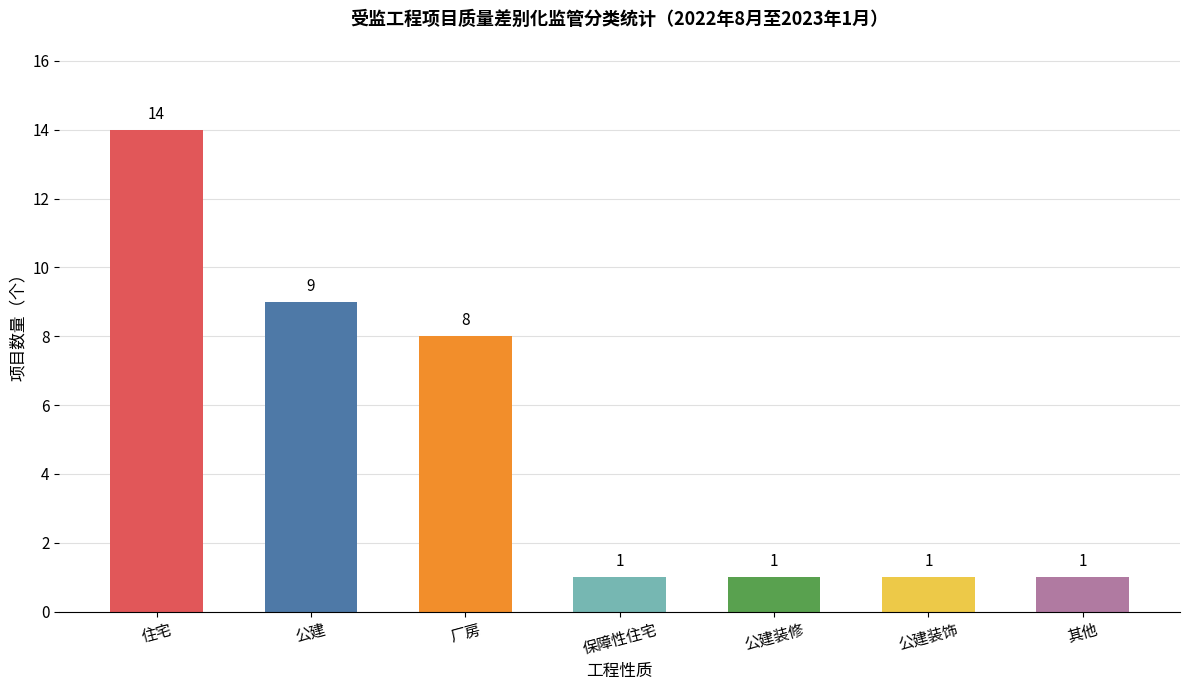

What is the average value?

5